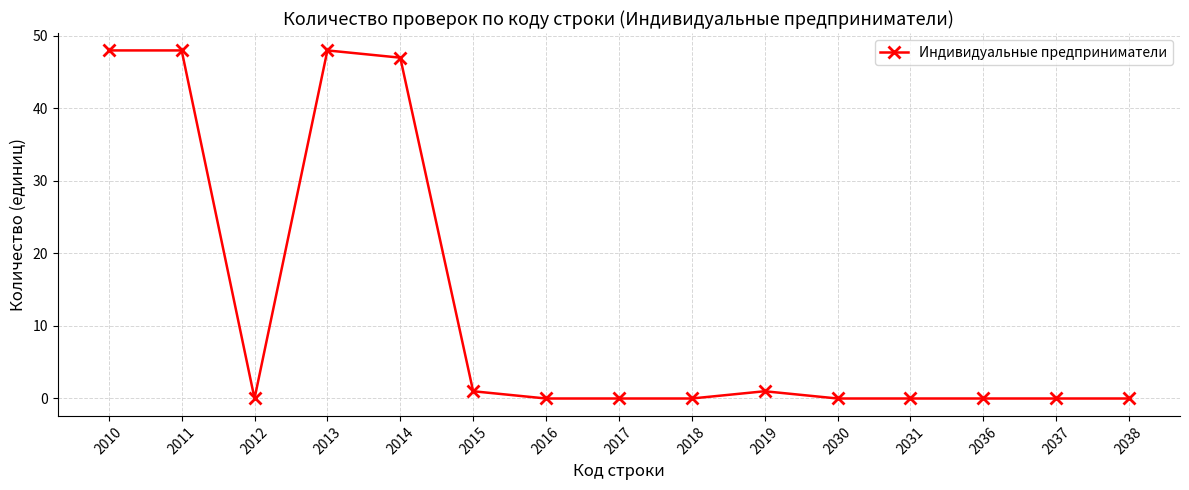

True or false: the data shows 0 at 2018.

True